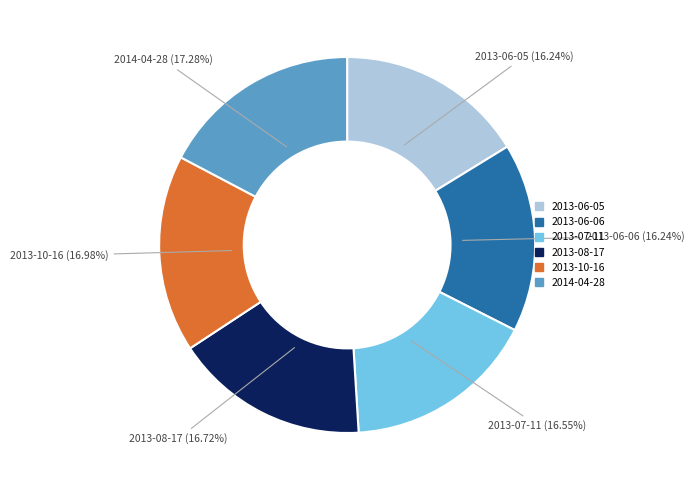

How many slices are in this pie chart?

6